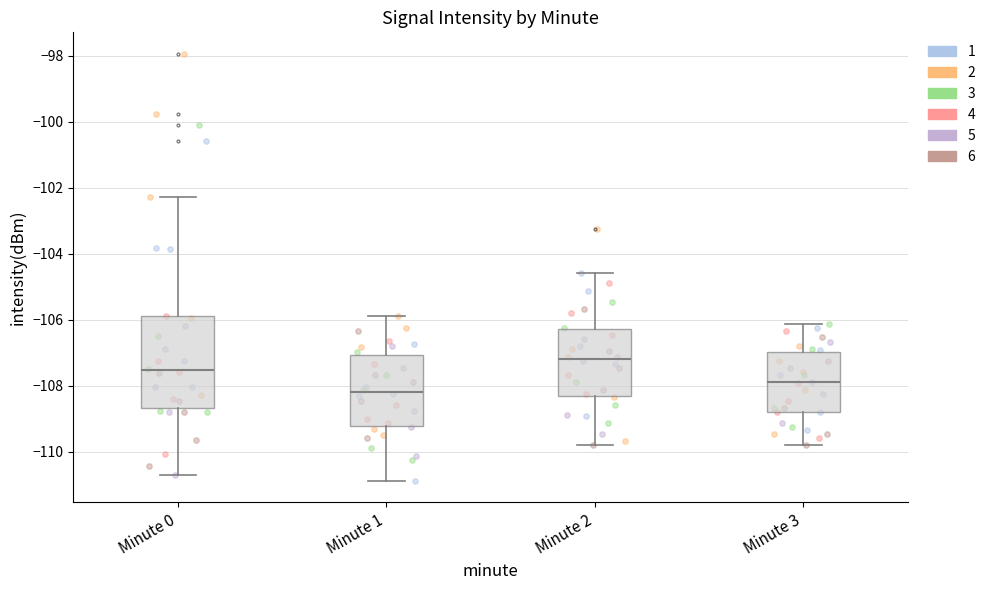

Reading left to right, transcribe this box plot: for each box, give where its median line is, the range the box spans, and where its two whiskers end, as read against the y-axis. The values are not printed on the chart, so give them approximately, as read against the axis.

Minute 0: median -107.6, box -108.6 to -105.8, whiskers -110.6 to -102.2
Minute 1: median -108.2, box -109.2 to -107.0, whiskers -110.8 to -105.8
Minute 2: median -107.2, box -108.4 to -106.2, whiskers -109.8 to -104.6
Minute 3: median -107.8, box -108.8 to -107.0, whiskers -109.8 to -106.2